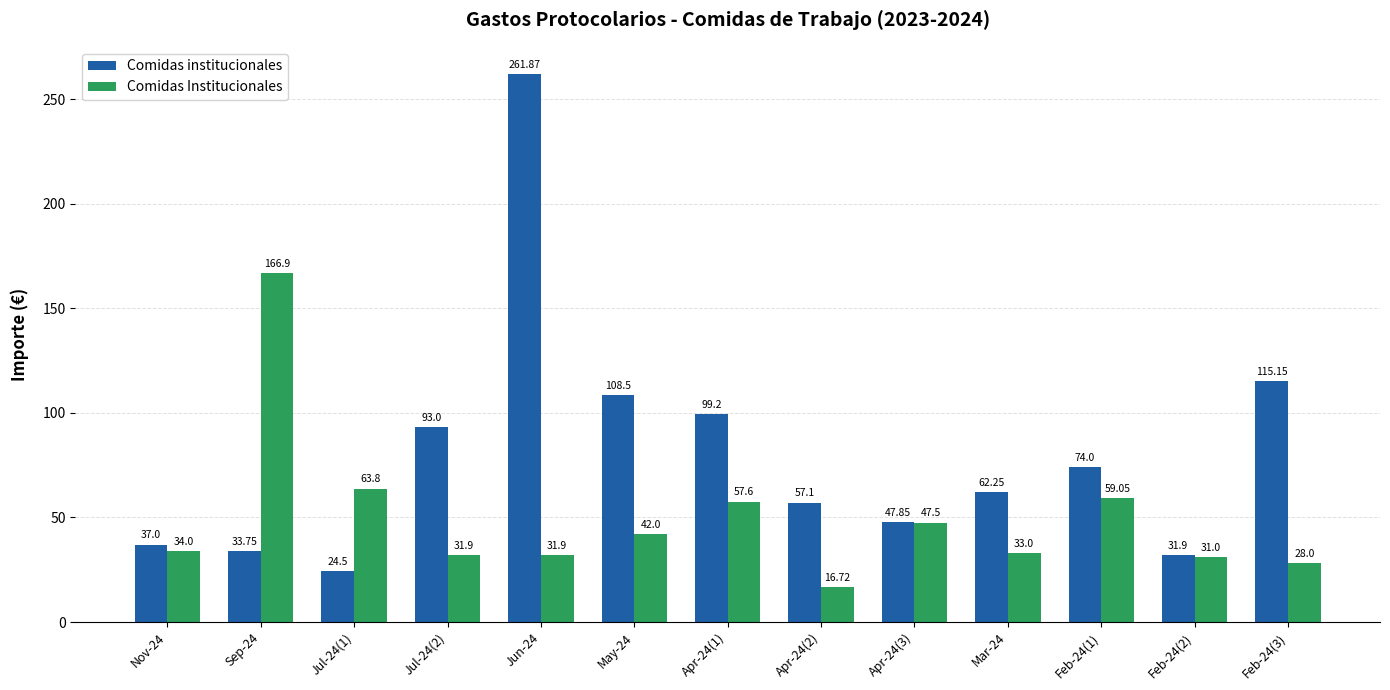

Which series has the largest total across all categories?

Comidas institucionales